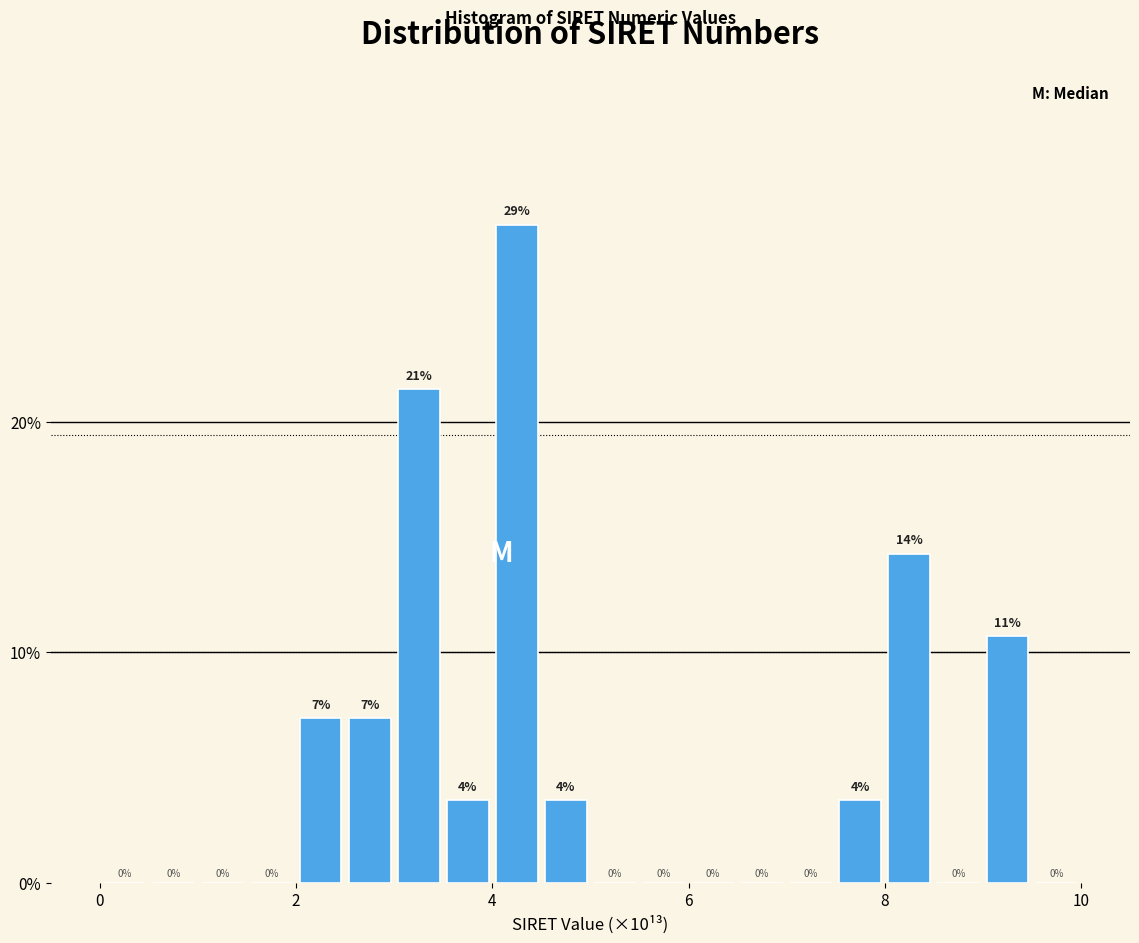

Read against the x-axis, roughly where is the centre of the tallest bar?

4.2